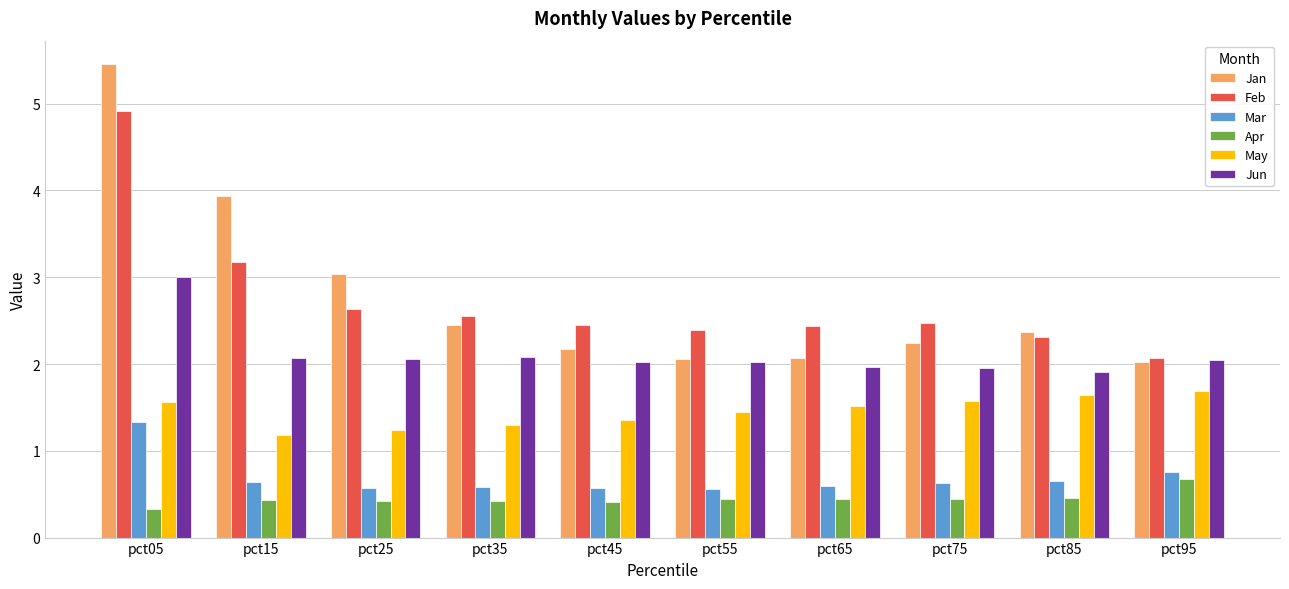

What is the smallest value displayed?

0.3